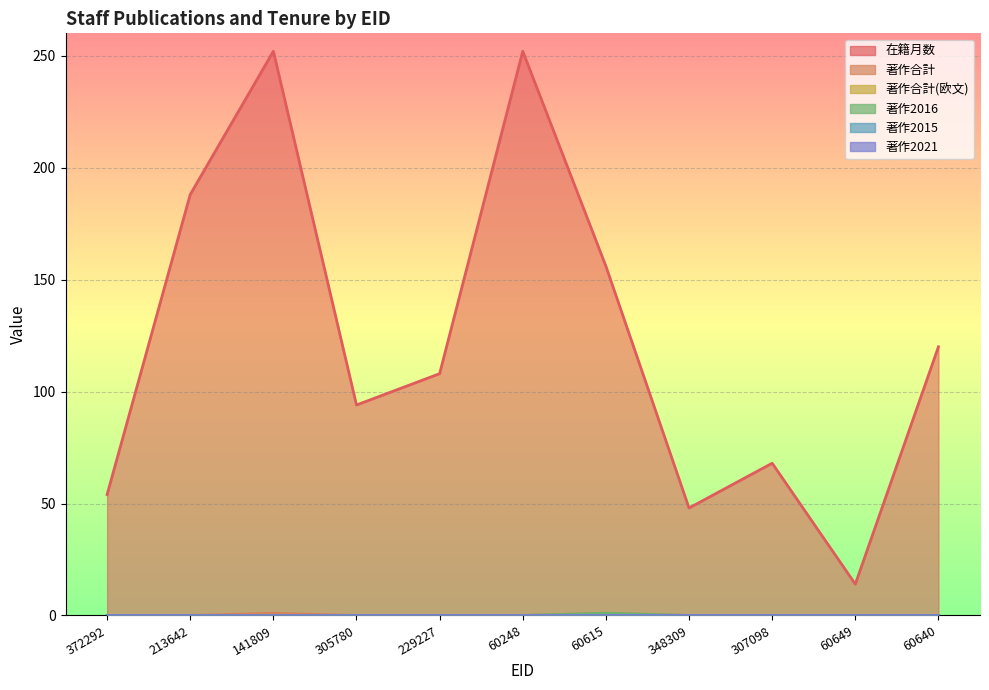

How many categories are shown in the chart?

11